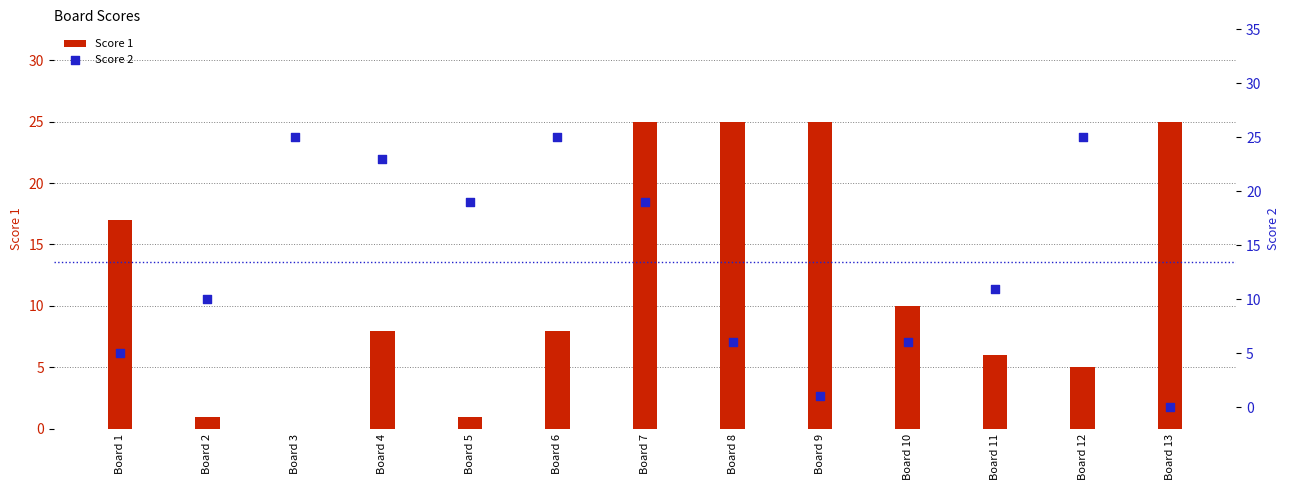

What is the total value across all series at Board 2?

11